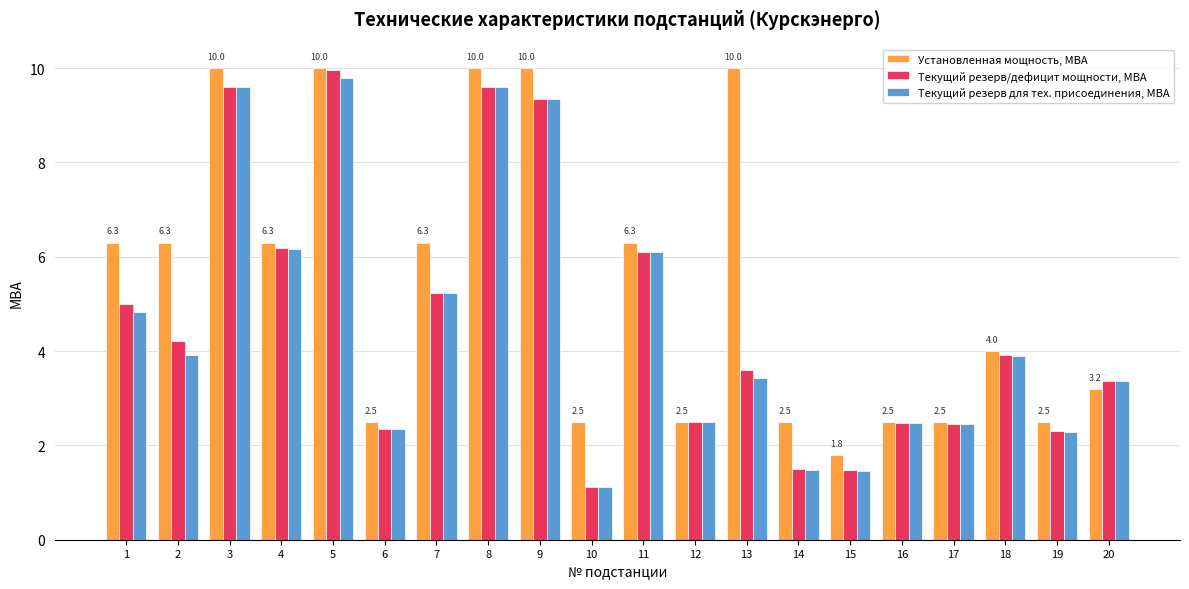

Which series changed the most between 1 and 17?

Установленная мощность, МВА